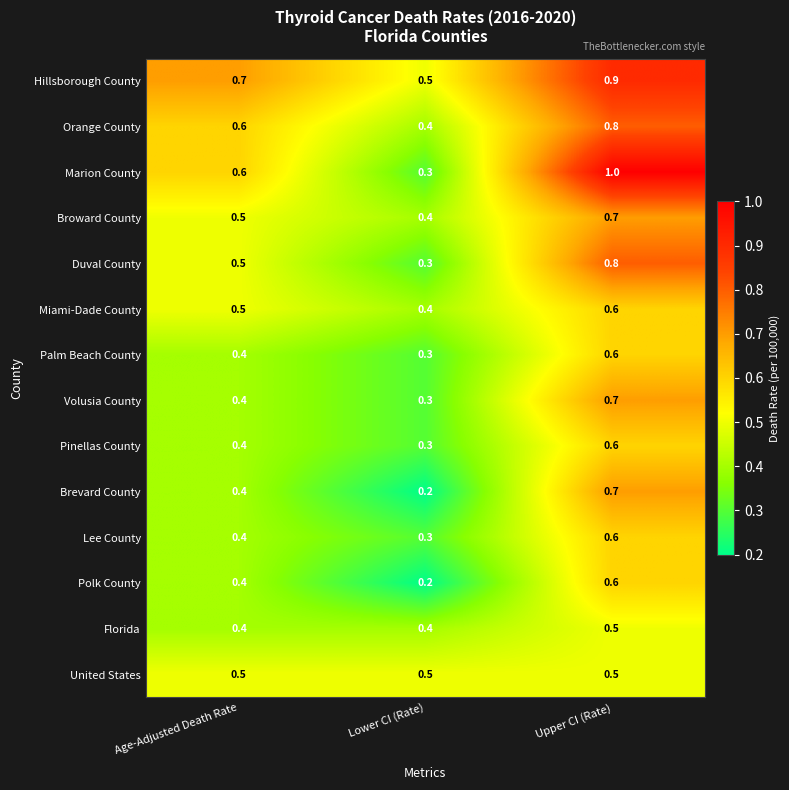

Which series has the widest spread of values?

Marion County